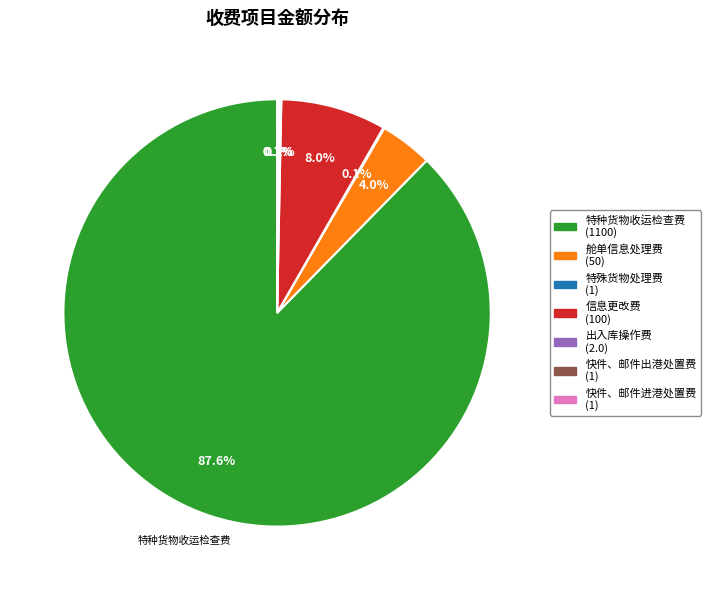

Is there a majority slice in this chart?

Yes